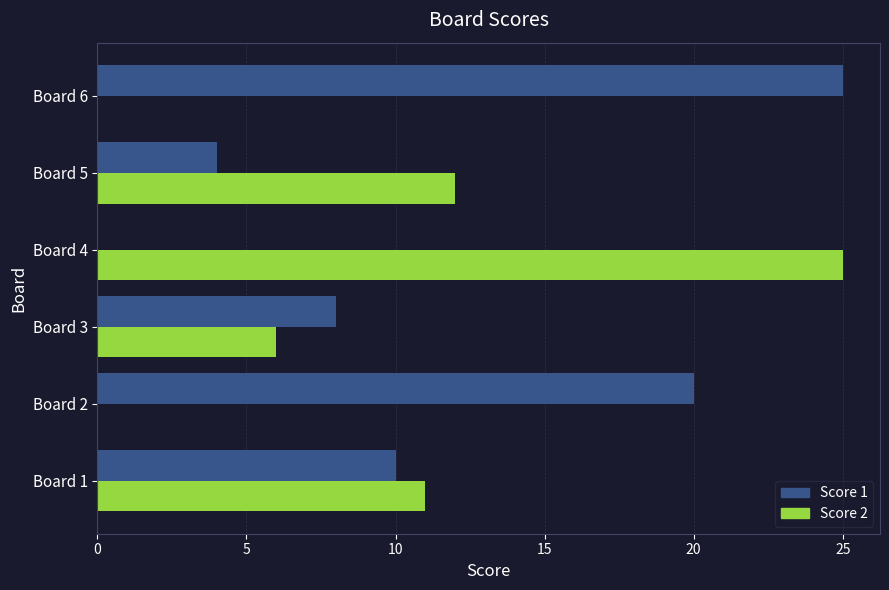

What are all the series names shown in the legend?

Score 1, Score 2